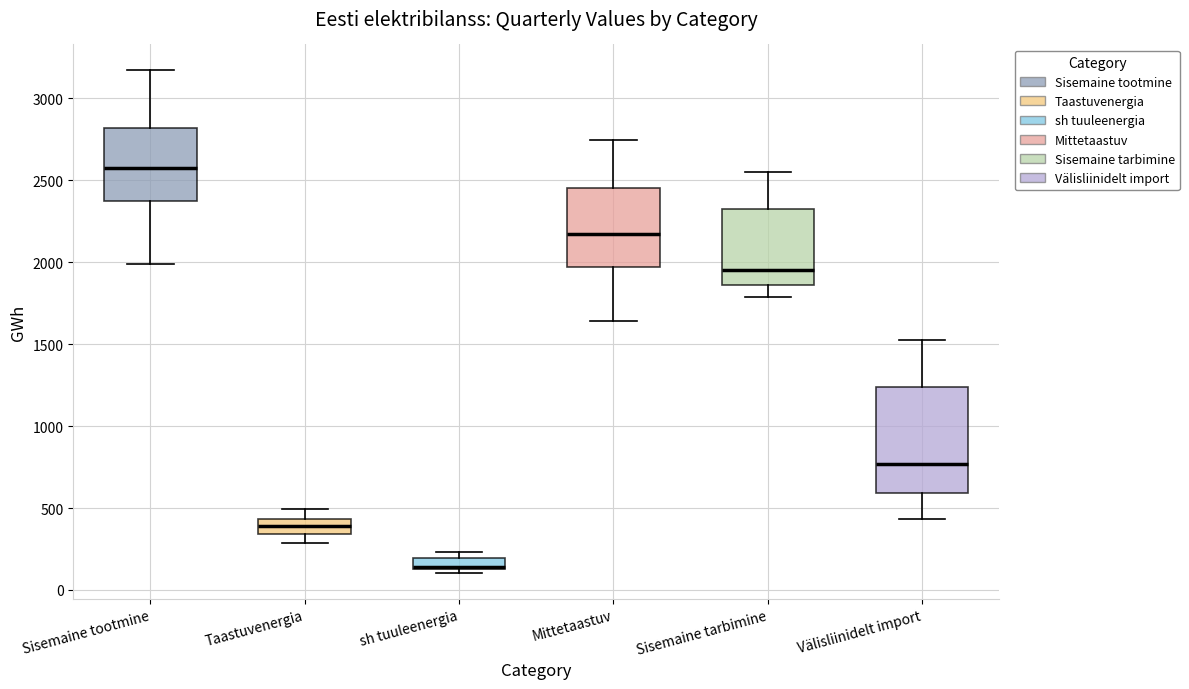

Comparing the boxes themselves (not the whiskers), which one is the tallest?

Välisliinidelt import